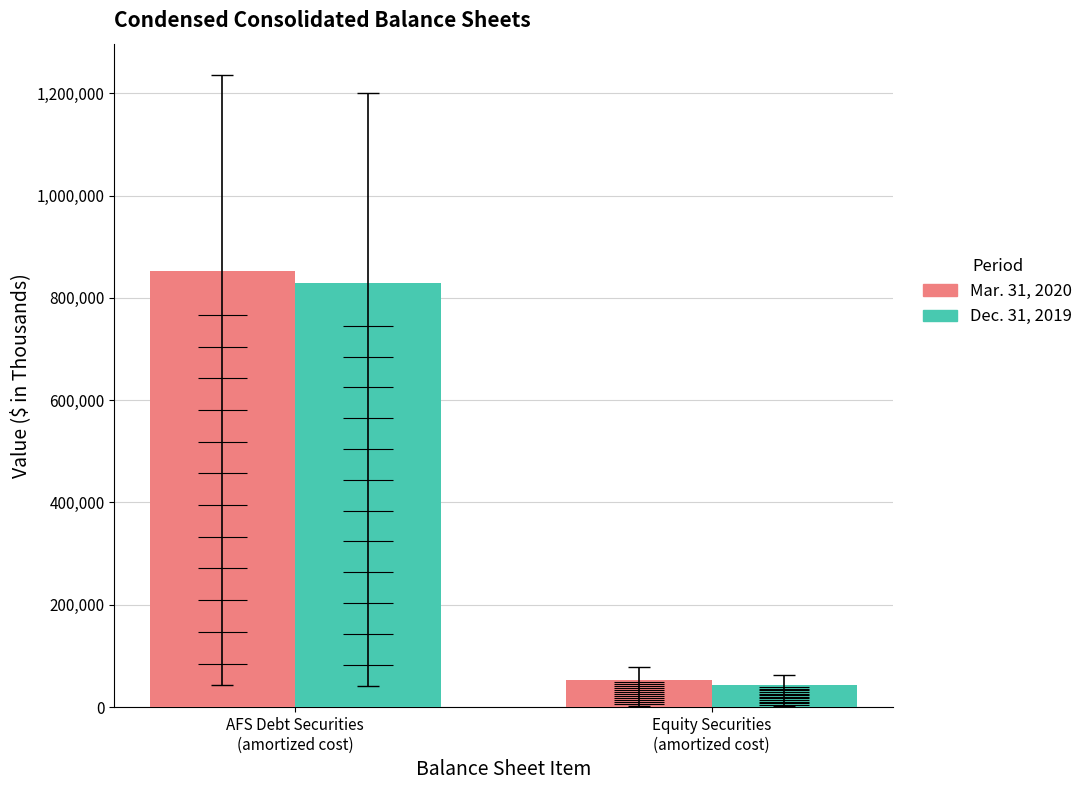

What is the label of the 2nd bar from the right?

AFS Debt Securities
(amortized cost)